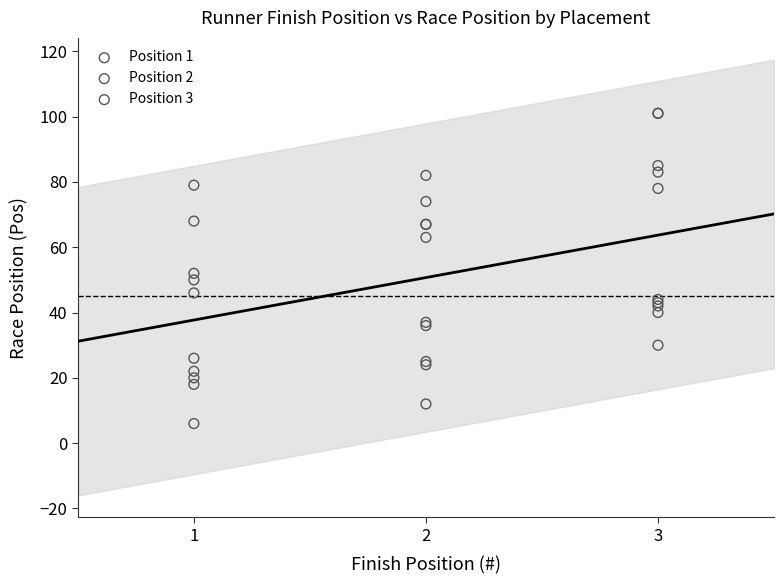

Which series contains the highest Y value?

Position 3